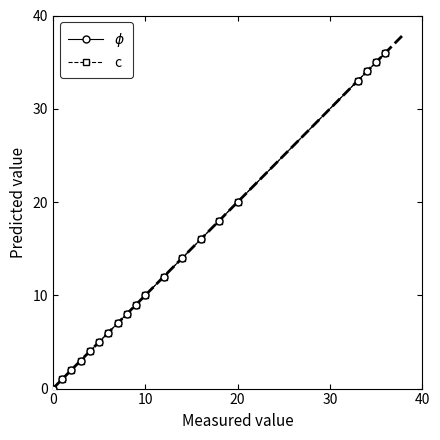

Does the chart have visible grid lines?

No